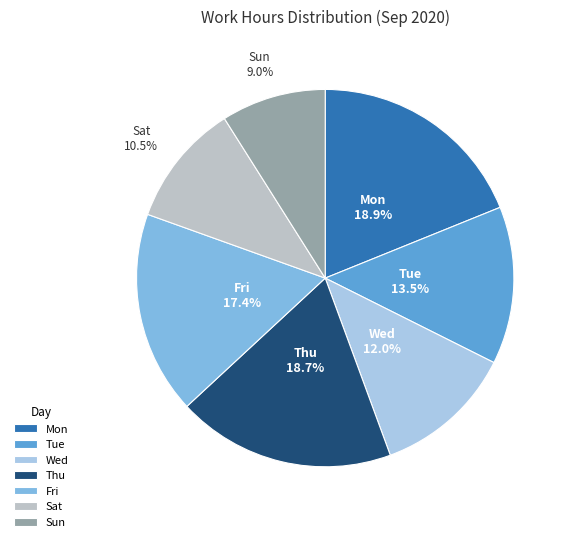

Approximately how many times larger is the value at Mon compared to Tue?

1.4